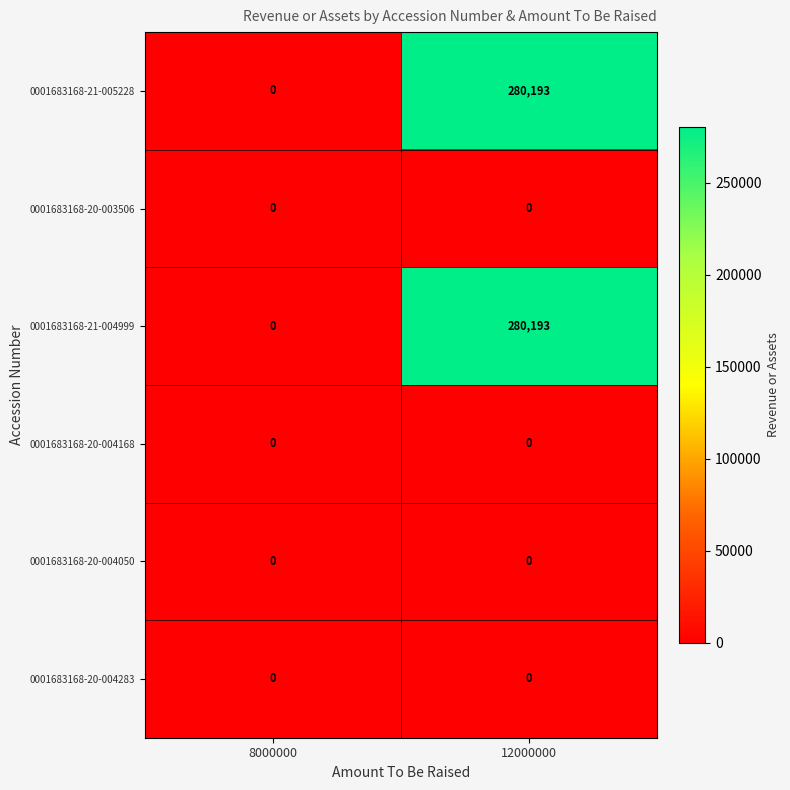

How many categories are shown in the chart?

2